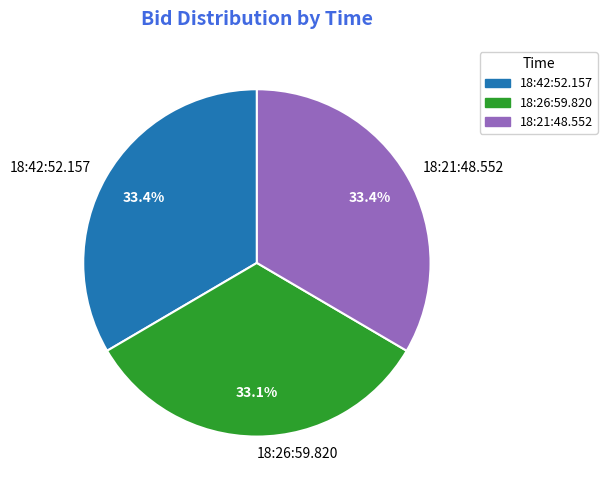

What is the ratio of the value at 18:21:48.552 to the value at 18:26:59.820?

1.0